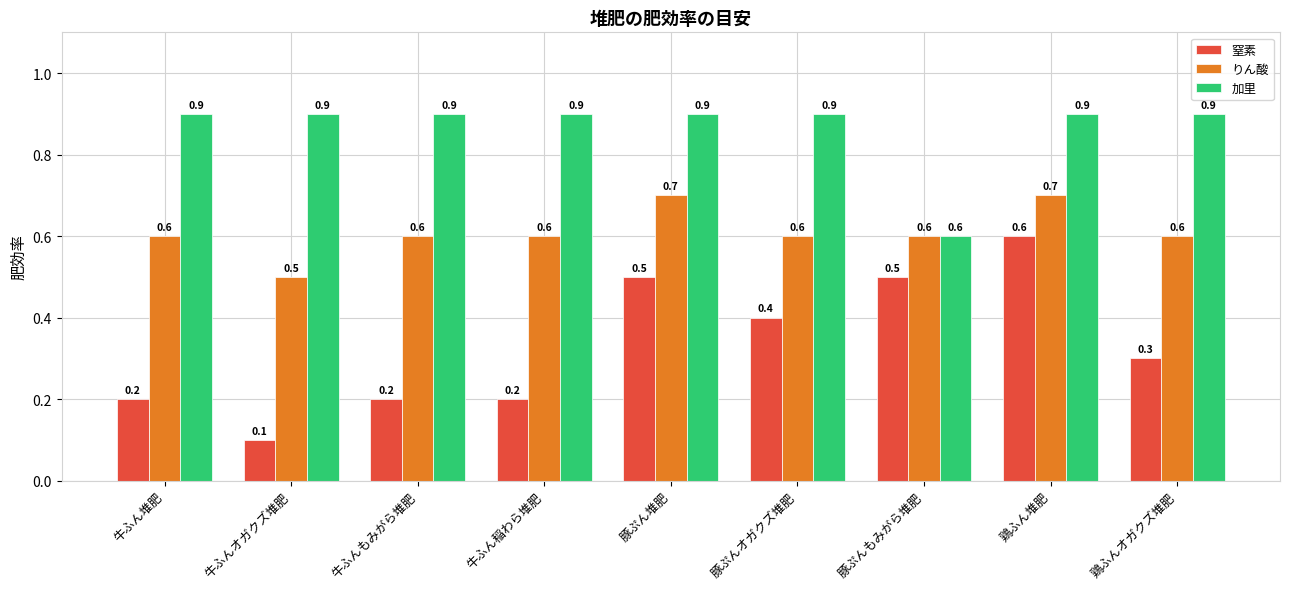

How many bars are there in total?

27